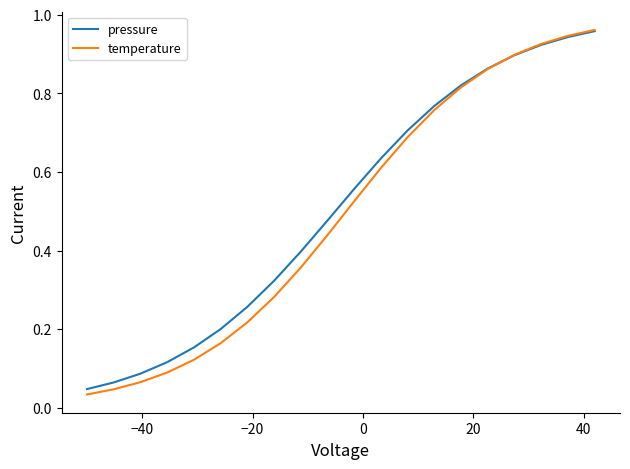

Does the chart display data point markers on the line(s)?

No